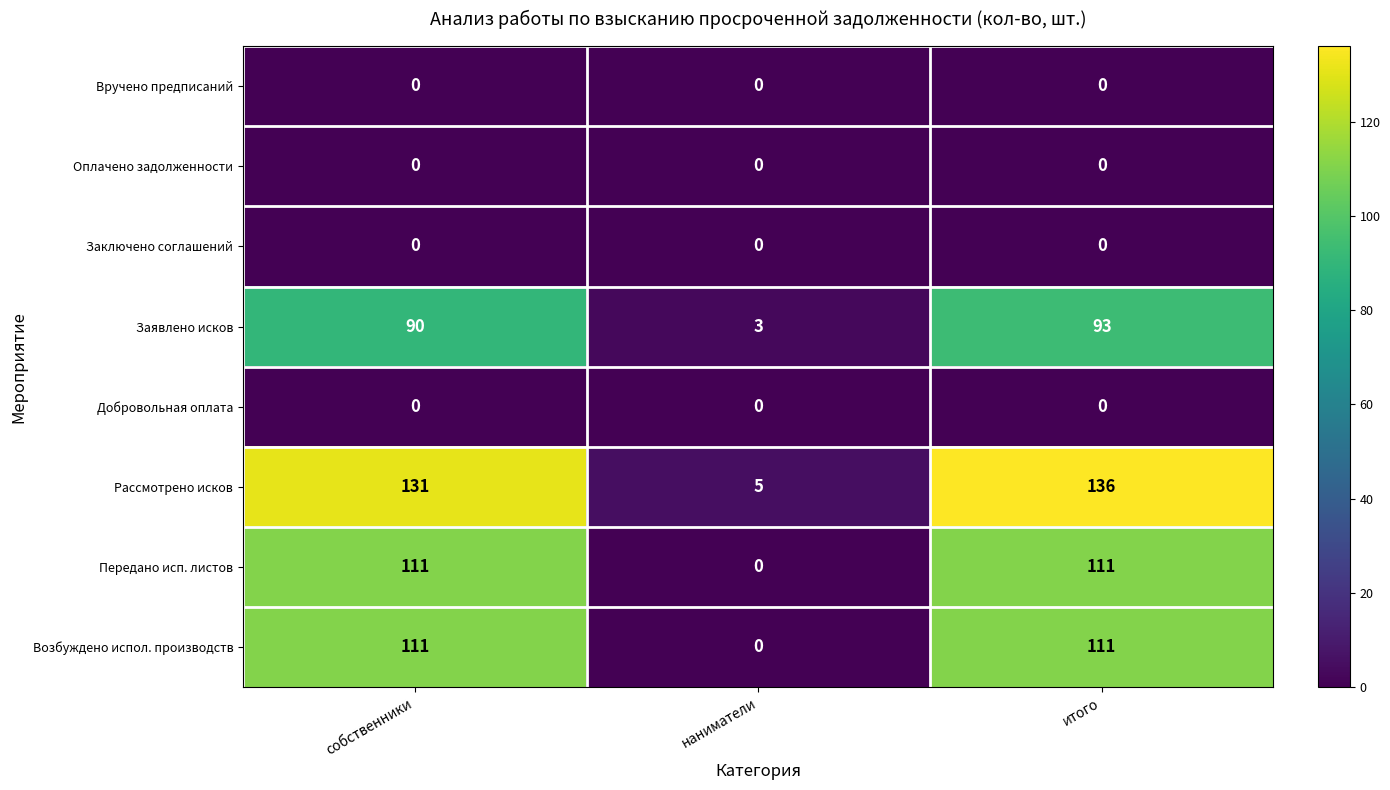

How many data points does each series have?

3